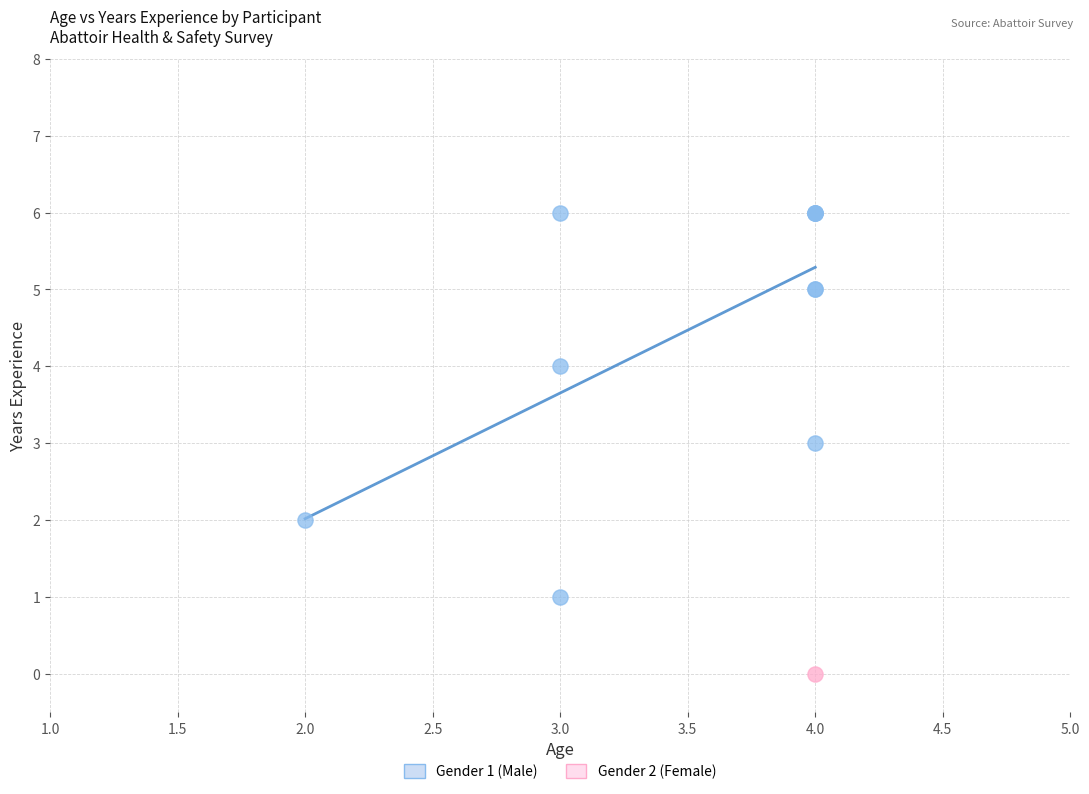

What are all the series names shown in the legend?

Gender 1 (Male), Gender 2 (Female)